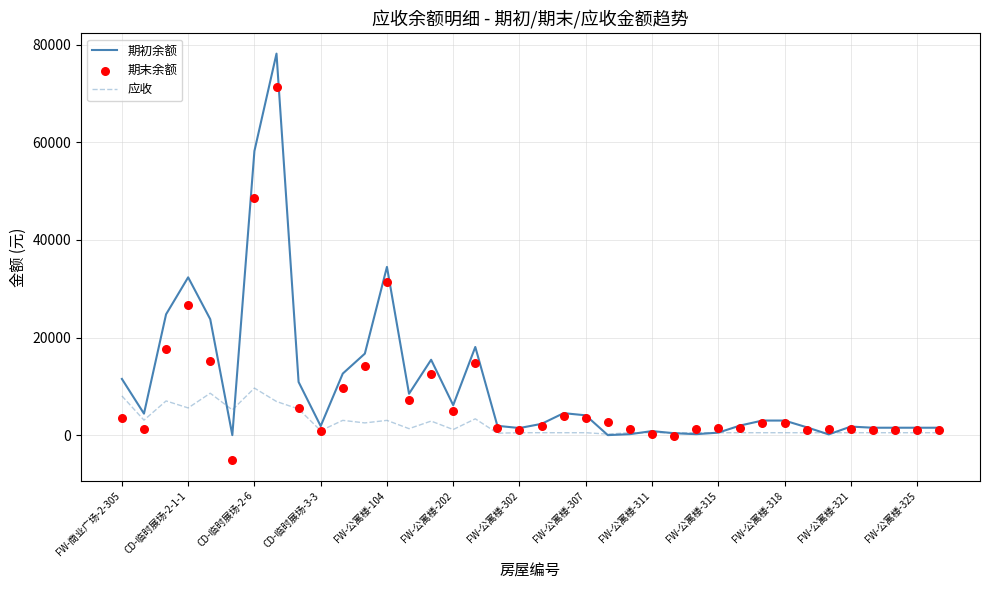

Which series reaches the minimum Y coordinate?

期末余额